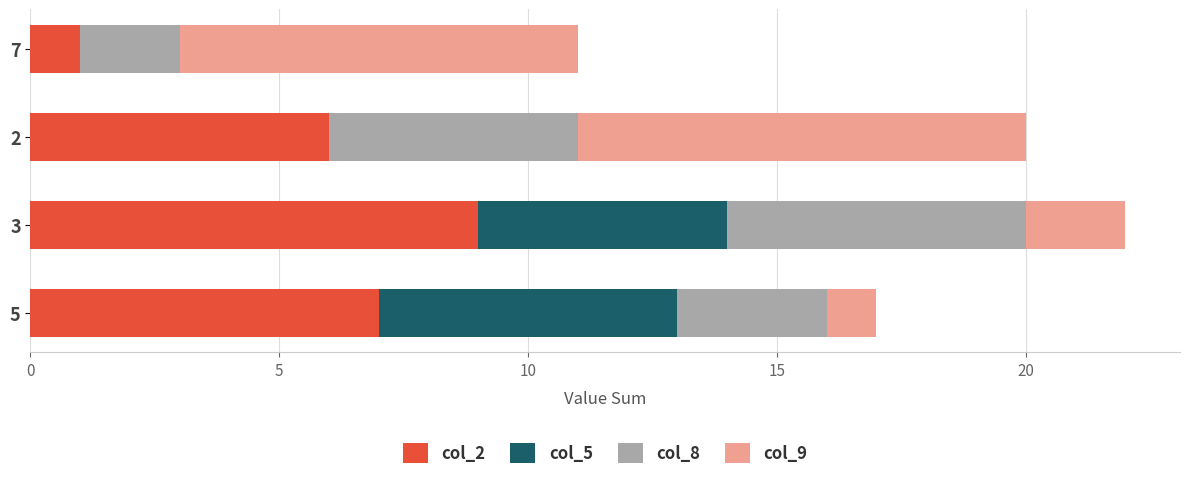

At which label is col_2 closest to 5?

2